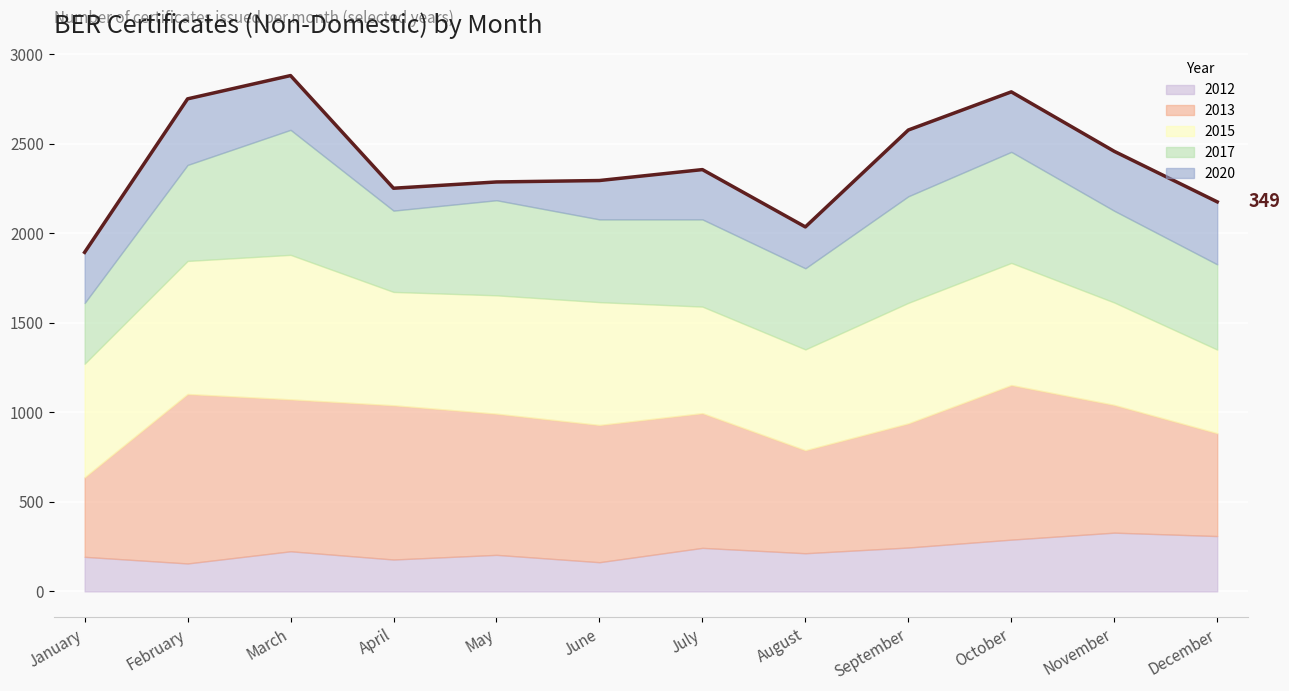

Which category has the lowest value in the 2017 series?

January